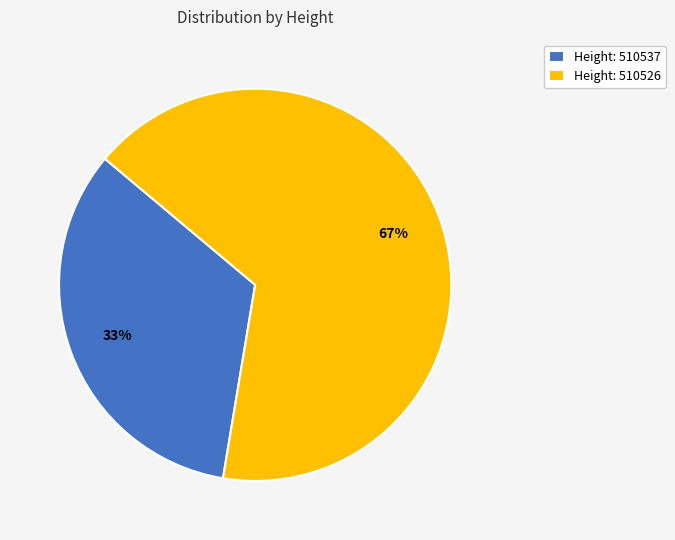

To the nearest percent, what portion does Height: 510537 represent?

33%